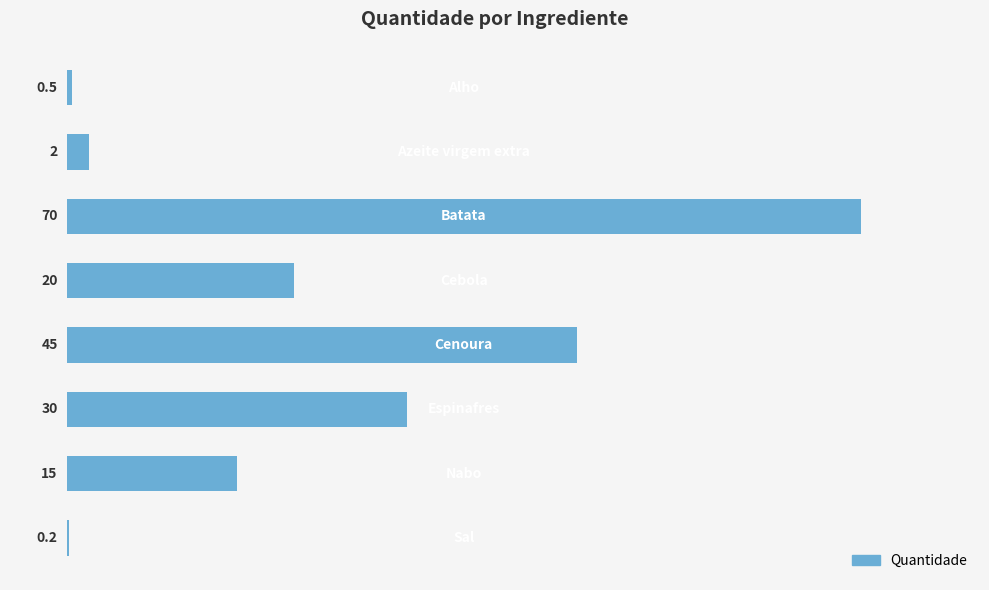

What is the maximum value shown in the chart?

70.0